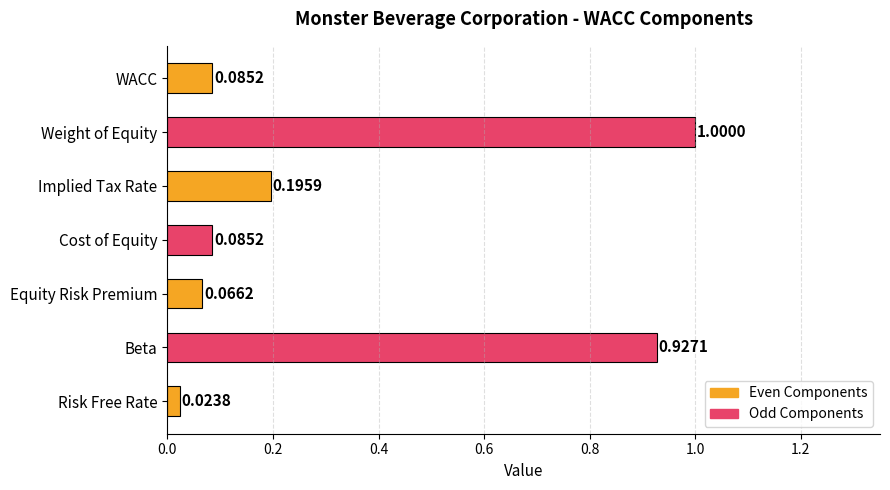

What is the change in value from Risk Free Rate to Cost of Equity?

+0.1